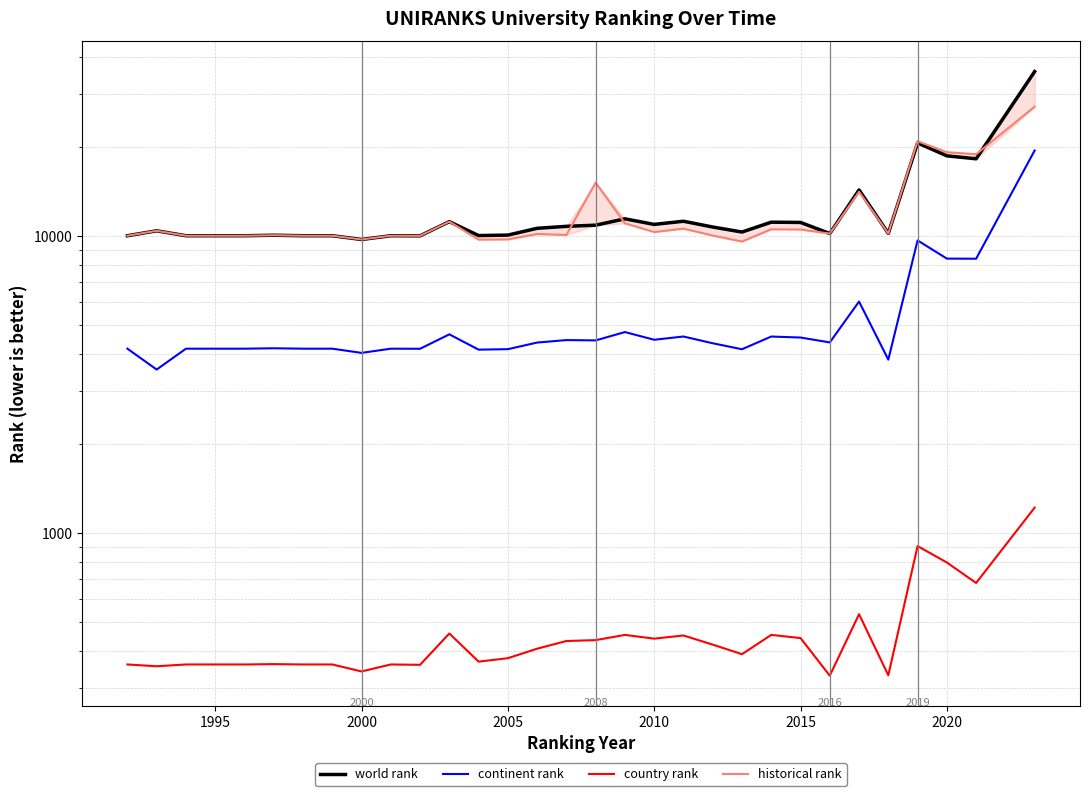

The continent rank series shows 7226 at 1995. True or false?

False